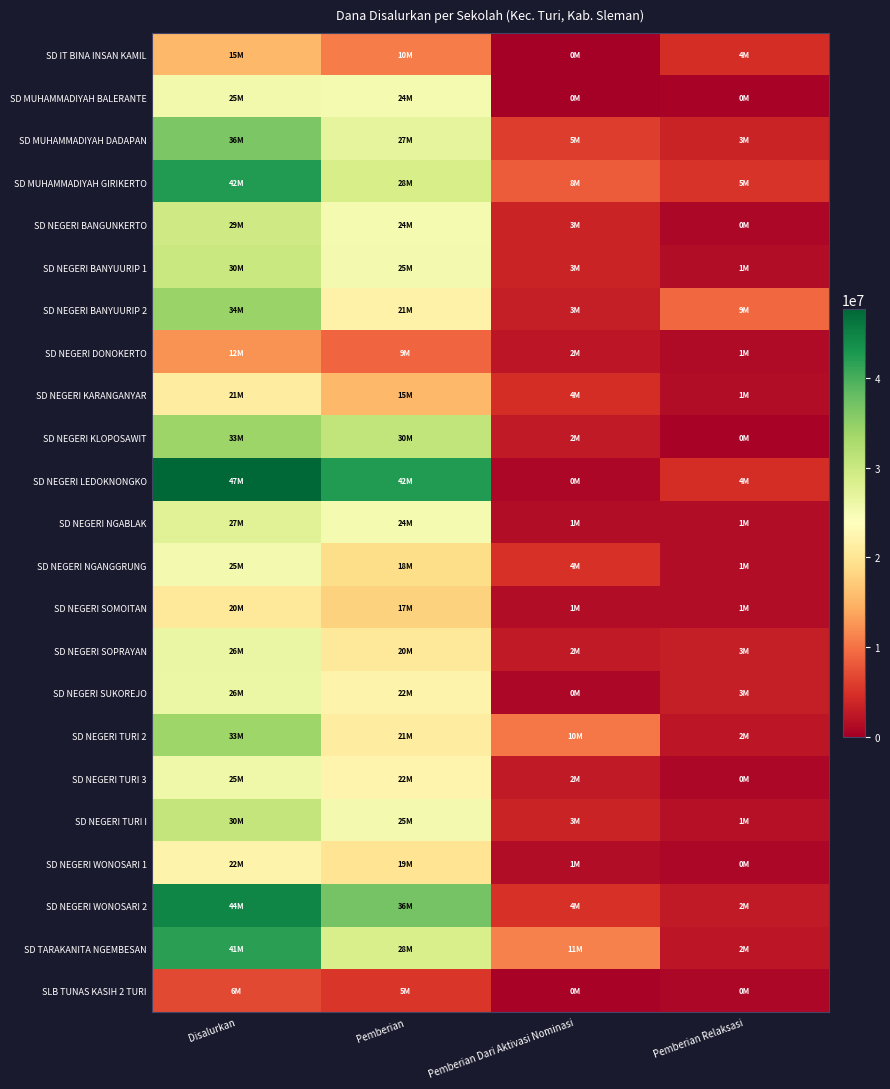

Rank the series at Disalurkan from highest to lowest value.

SD NEGERI LEDOKNONGKO, SD NEGERI WONOSARI 2, SD MUHAMMADIYAH GIRIKERTO, SD TARAKANITA NGEMBESAN, SD MUHAMMADIYAH DADAPAN, SD NEGERI BANYUURIP 2, SD NEGERI KLOPOSAWIT, SD NEGERI TURI 2, SD NEGERI TURI I, SD NEGERI BANYUURIP 1, SD NEGERI BANGUNKERTO, SD NEGERI NGABLAK, SD NEGERI SOPRAYAN, SD NEGERI SUKOREJO, SD NEGERI TURI 3, SD MUHAMMADIYAH BALERANTE, SD NEGERI NGANGGRUNG, SD NEGERI WONOSARI 1, SD NEGERI KARANGANYAR, SD NEGERI SOMOITAN, SD IT BINA INSAN KAMIL, SD NEGERI DONOKERTO, SLB TUNAS KASIH 2 TURI